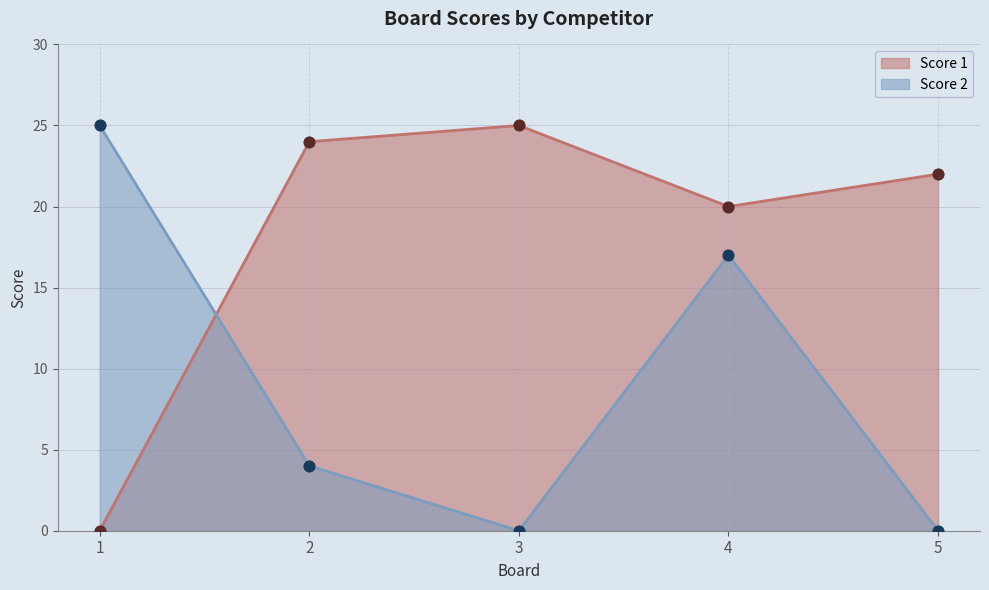

At how many categories does at least one series exceed 22?

3